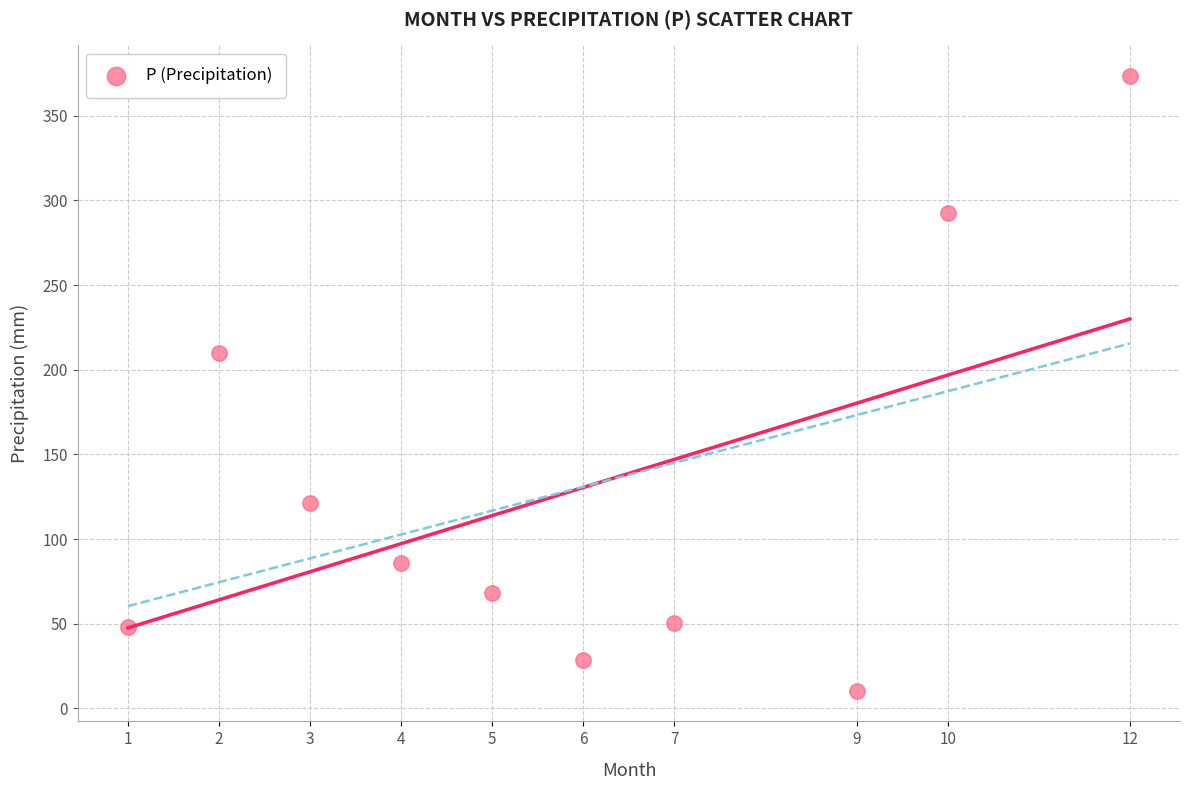

What is the range of Y values (max minus min)?

362.9